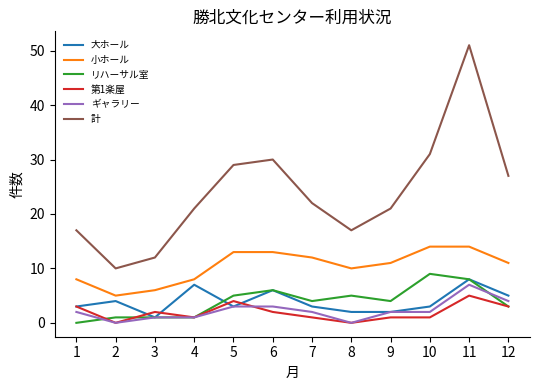

The 計 series shows 21 at 9. True or false?

True